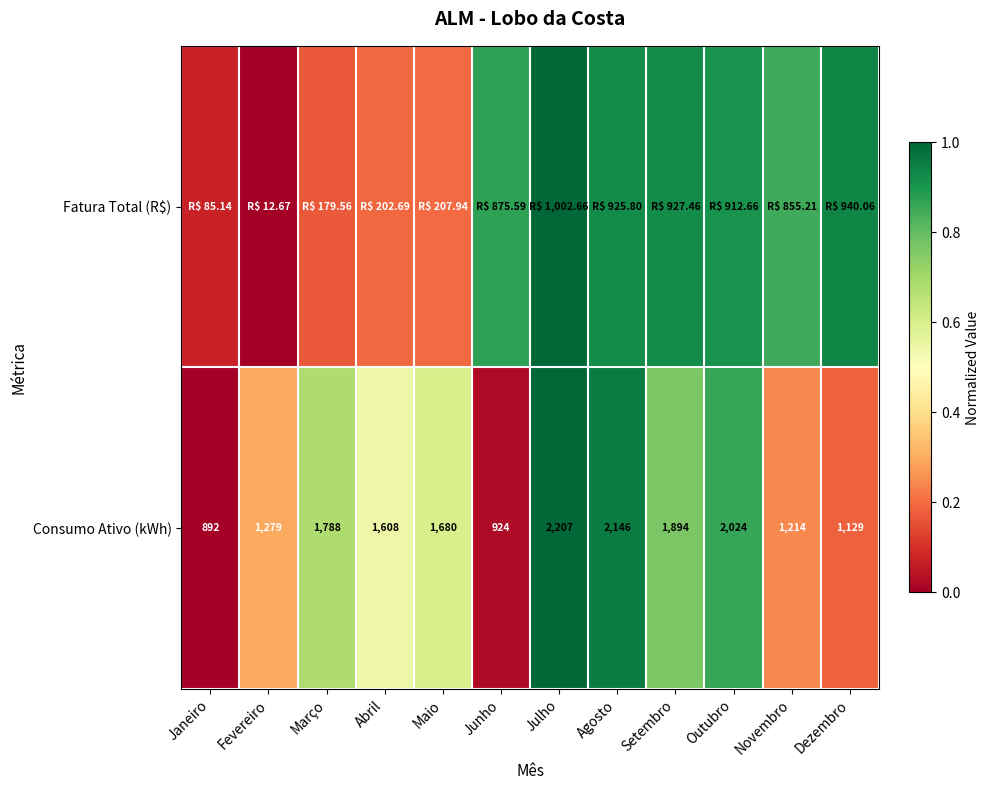

List the labels in order of Consumo Ativo (kWh) value, smallest first.

Janeiro, Junho, Dezembro, Novembro, Fevereiro, Abril, Maio, Março, Setembro, Outubro, Agosto, Julho